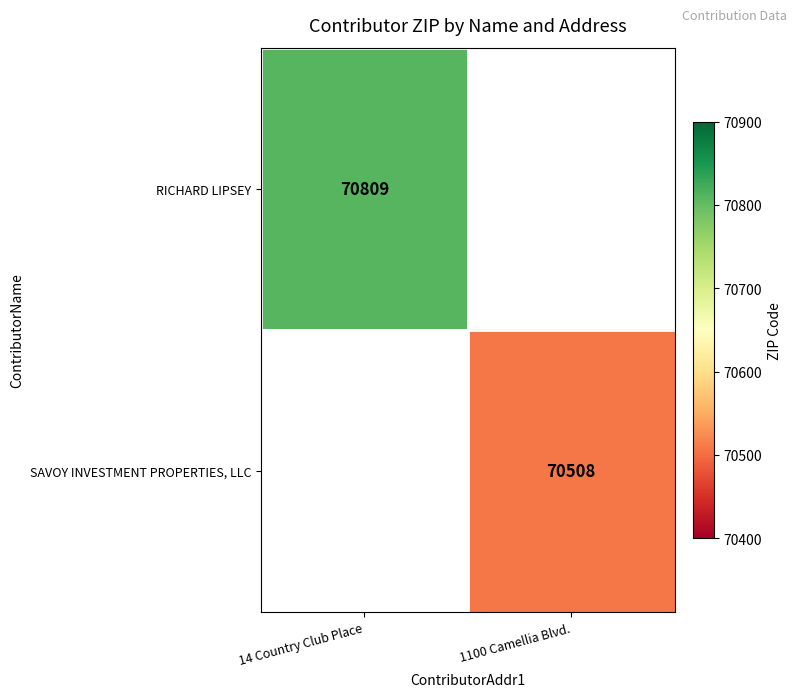

The value of RICHARD LIPSEY at 14 Country Club Place is 39746.4. True or false?

False